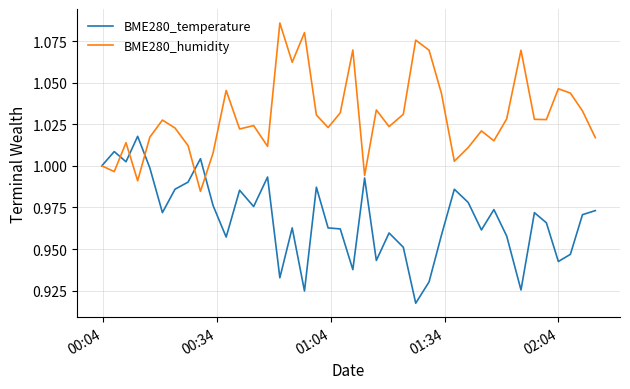

Which series has the largest total across all categories?

BME280_humidity